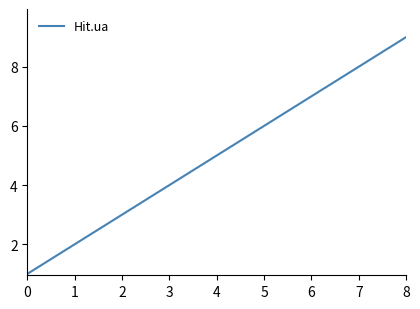

Where is the data nearest to the value 5?

4